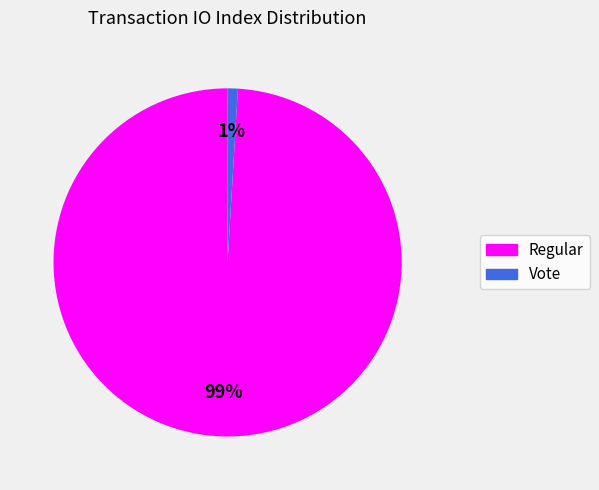

Which category accounts for the majority?

Regular